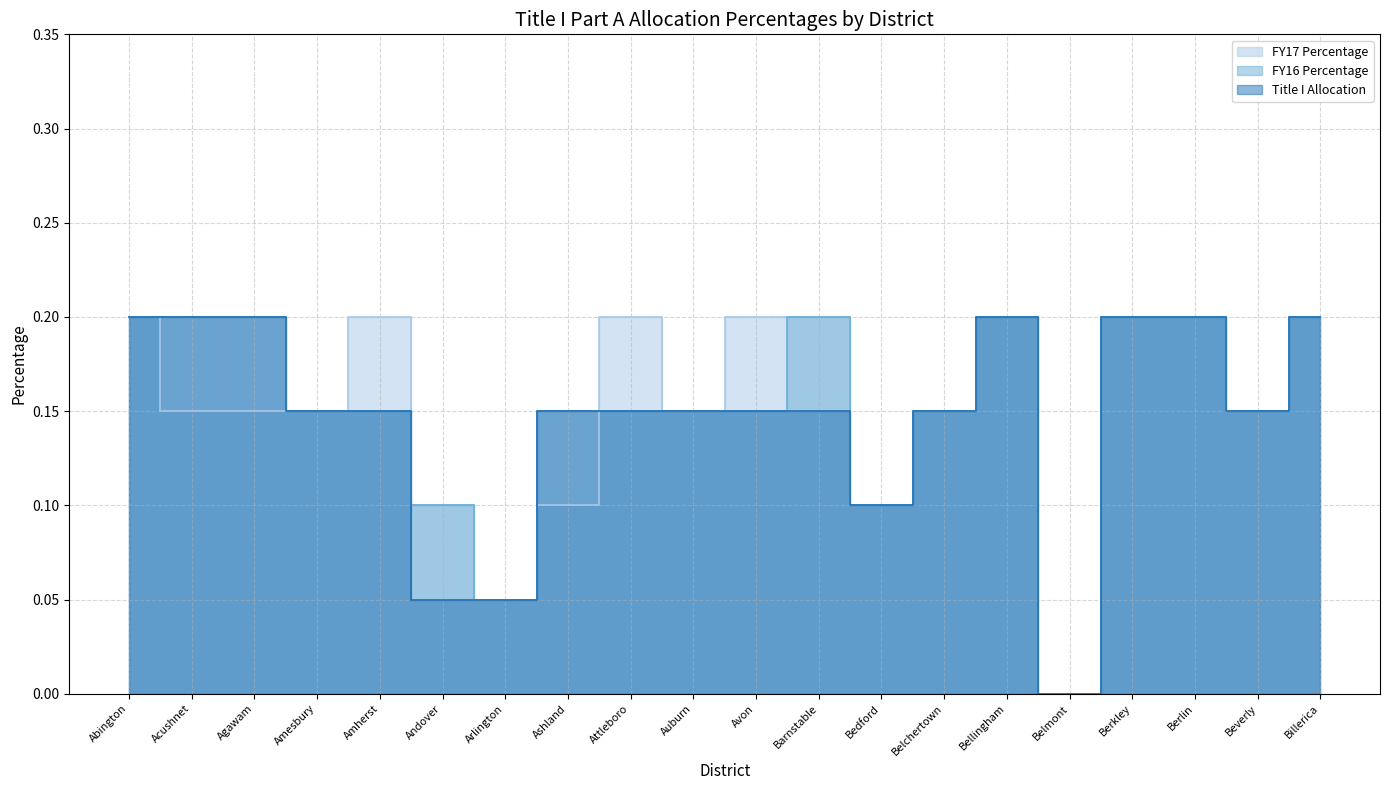

What is the total value across all series at Arlington?

0.2